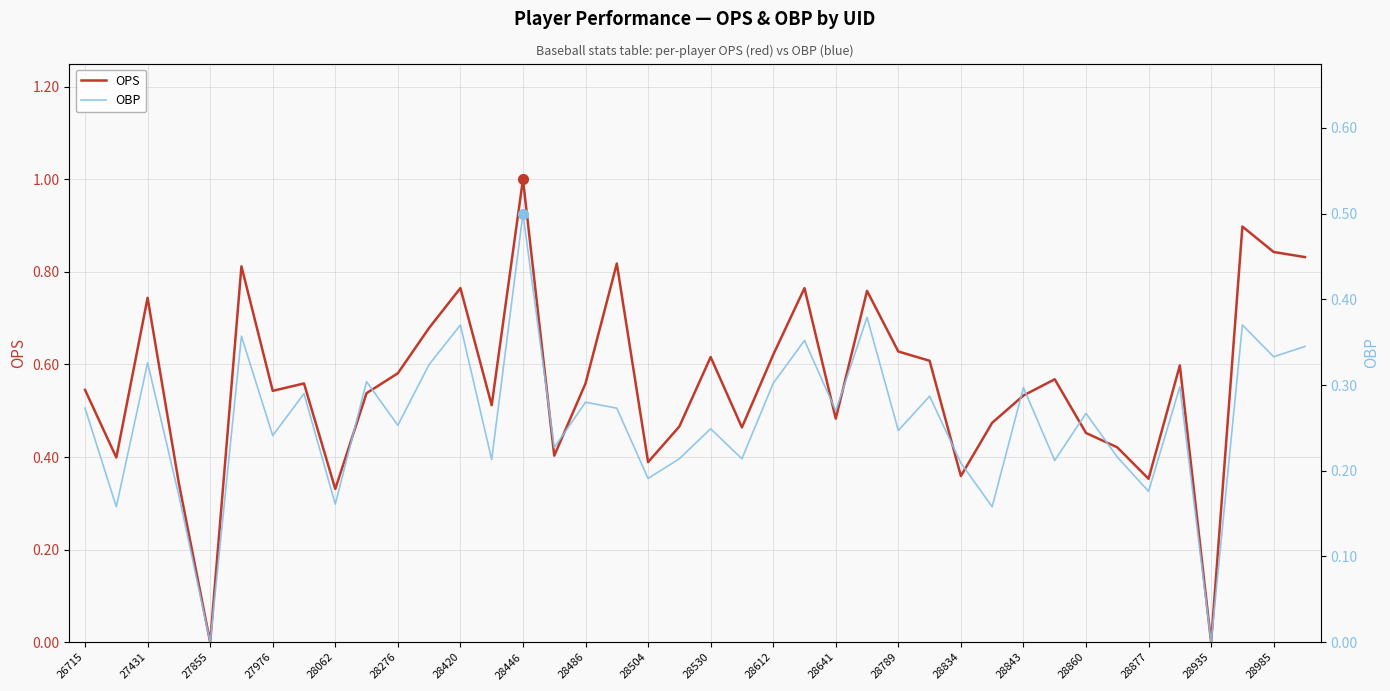

Reading left to right, list all the values displayed in this chart.

OPS: 0.5	0.4	0.7	0.3	0.0	0.8	0.5	0.6	0.3	0.5	0.6	0.7	0.8	0.5	1.0	0.4	0.6	0.8	0.4	0.5	0.6	0.5	0.6	0.8	0.5	0.8	0.6	0.6	0.4	0.5	0.5	0.6	0.5	0.4	0.4	0.6	0.0	0.9	0.8	0.8
OBP: 0.3	0.2	0.3	0.2	0.0	0.4	0.2	0.3	0.2	0.3	0.3	0.3	0.4	0.2	0.5	0.2	0.3	0.3	0.2	0.2	0.2	0.2	0.3	0.4	0.3	0.4	0.2	0.3	0.2	0.2	0.3	0.2	0.3	0.2	0.2	0.3	0.0	0.4	0.3	0.3